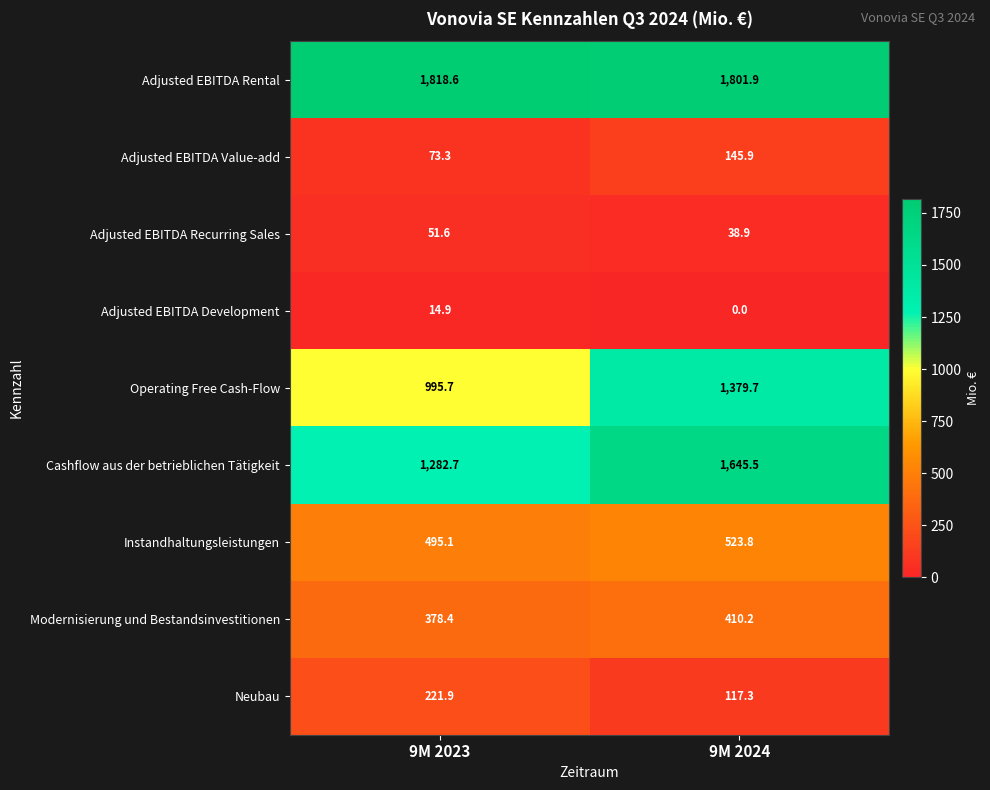

Count the number of data series in this chart.

9